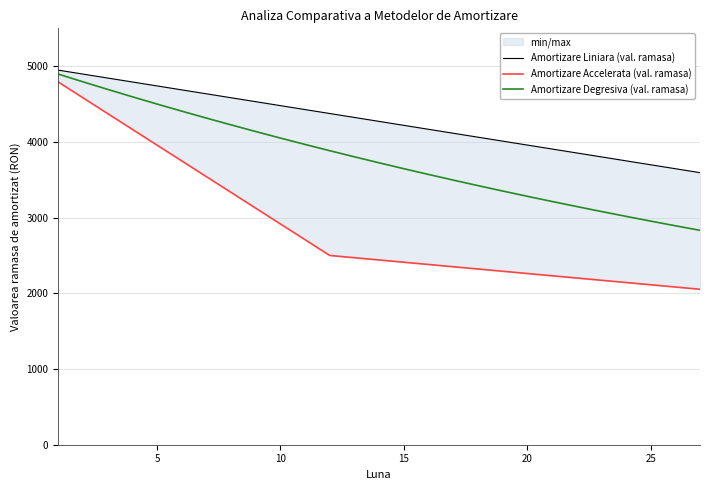

What is the lowest value of the Amortizare Degresiva (val. ramasa) series?

2832.0